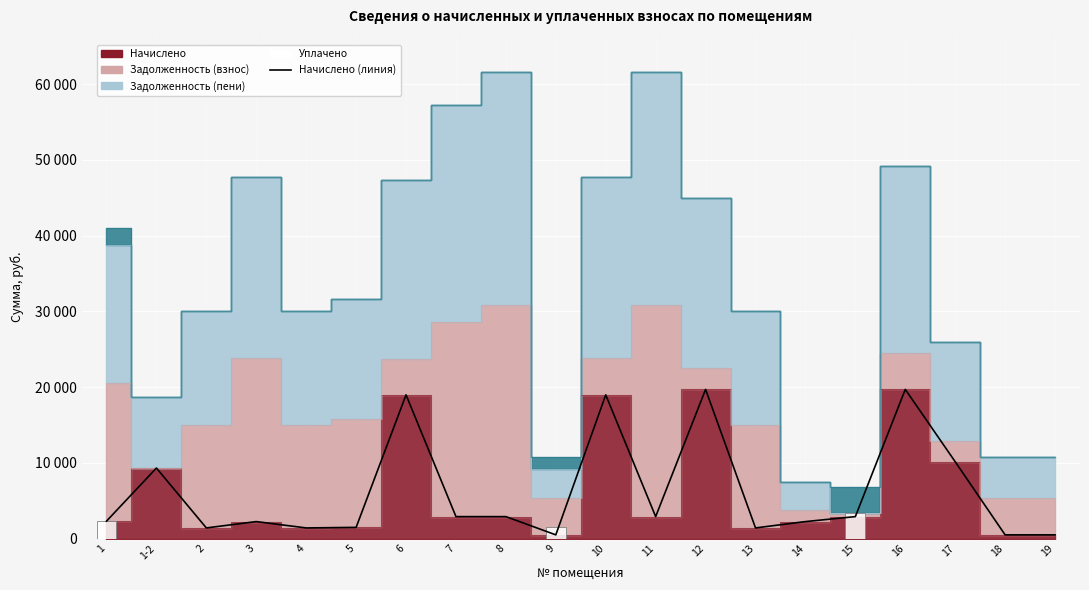

Which series changed the most between 1-2 and 19?

Начислено (линия)